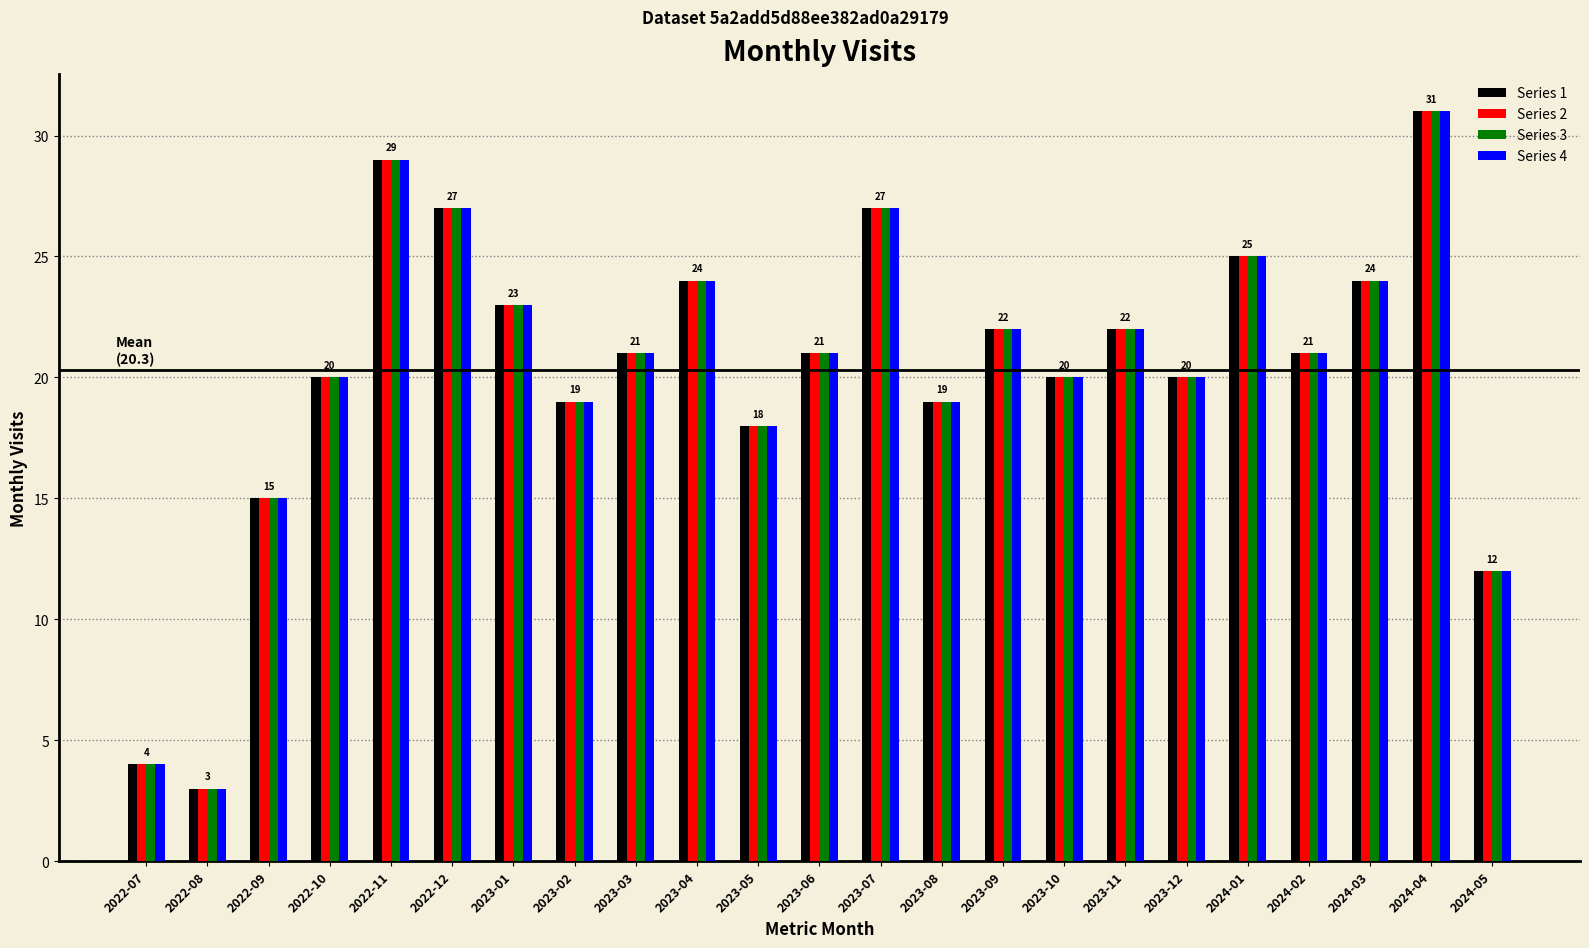

At which category is the sum across all series the highest?

2024-04